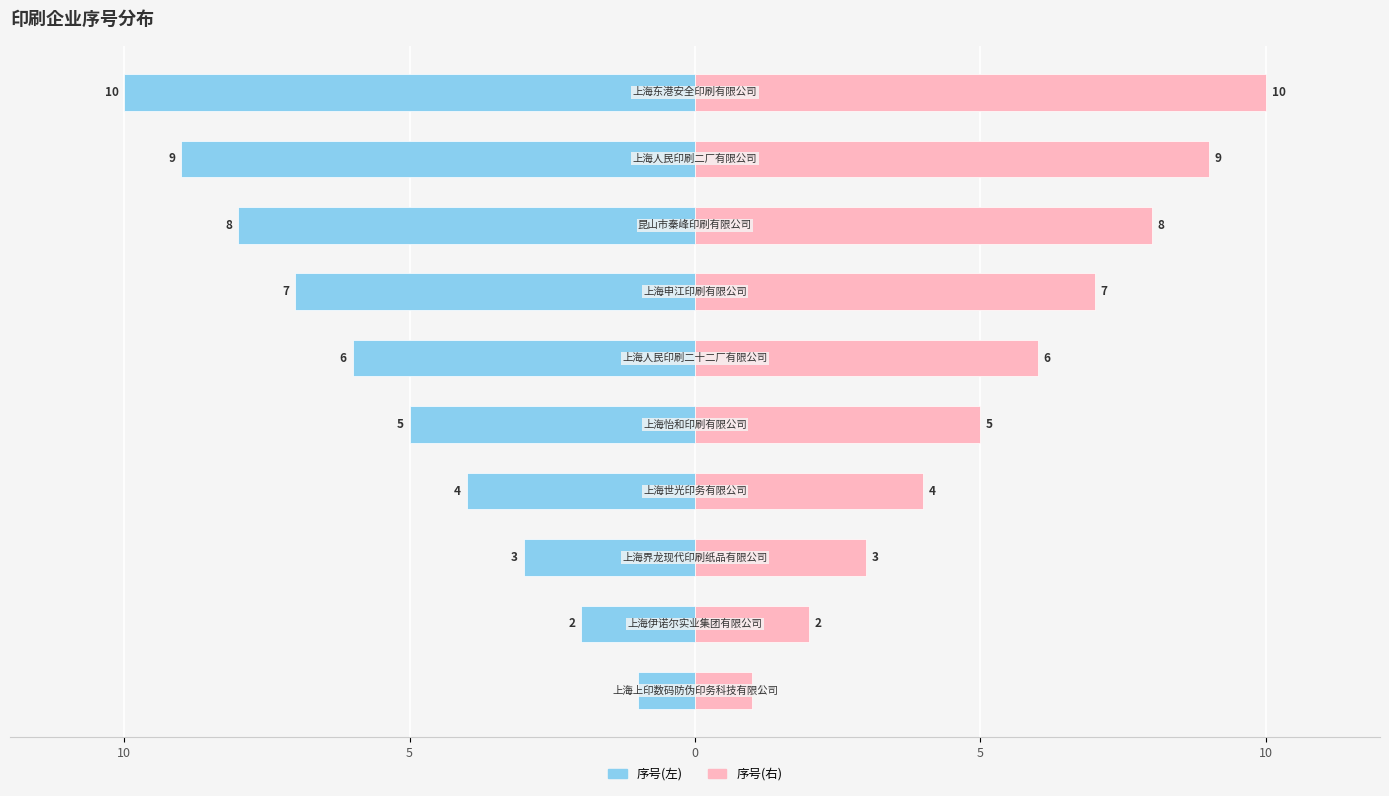

What is the difference between the maximum and minimum values in the 序号(右) series?

9